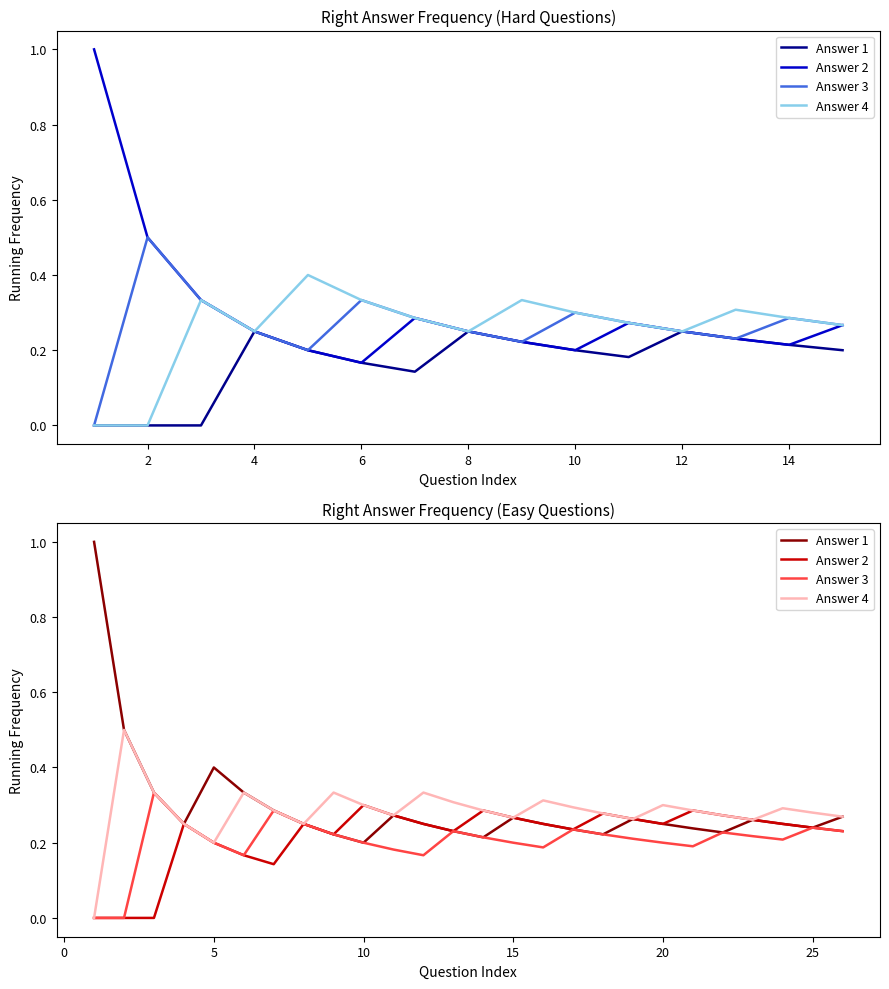

The Answer 3 series shows 0.3 at 16. True or false?

False